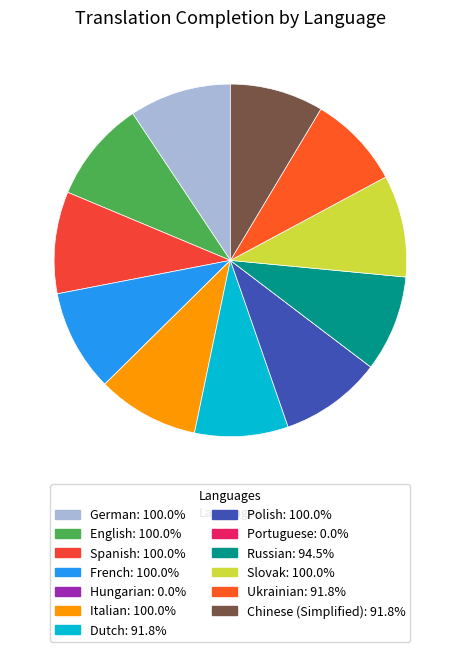

To the nearest percent, what is the difference between the Chinese (Simplified) and French slice percentages?

1%